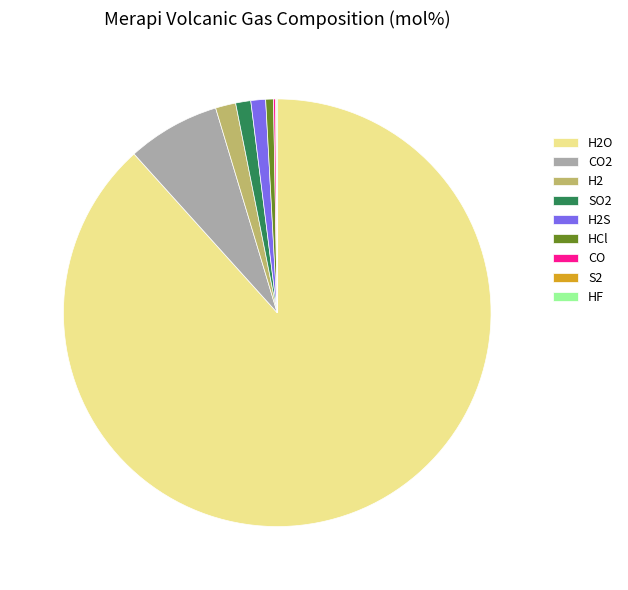

Is it true that H2 is 2% of the pie?

True